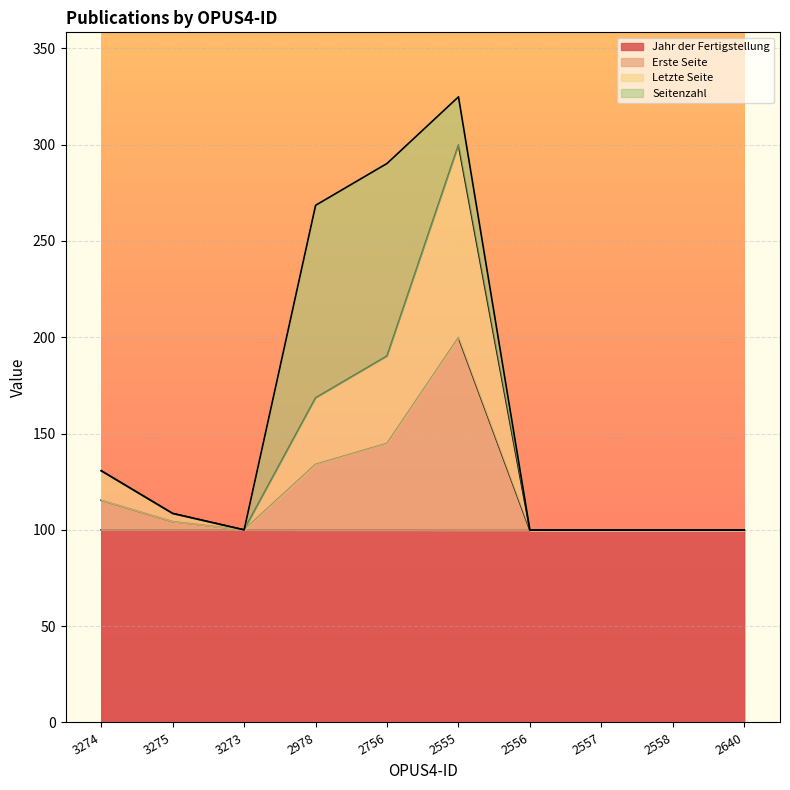

What is the total value across all series at 2640?

99.9